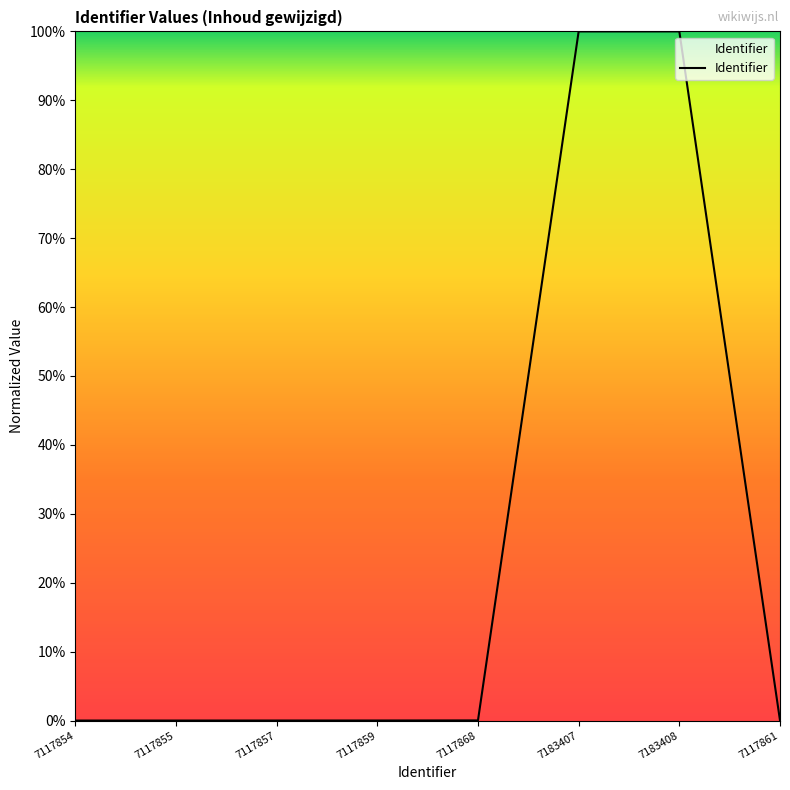

Does the chart have visible grid lines?

No